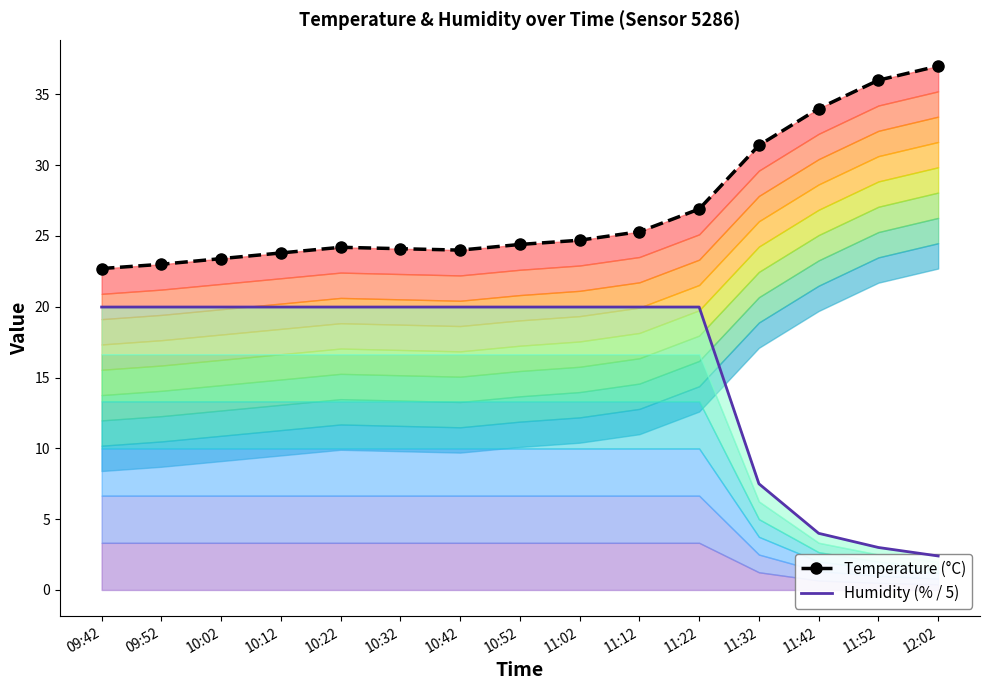

At which label does Humidity (scaled) first exceed 19?

09:42